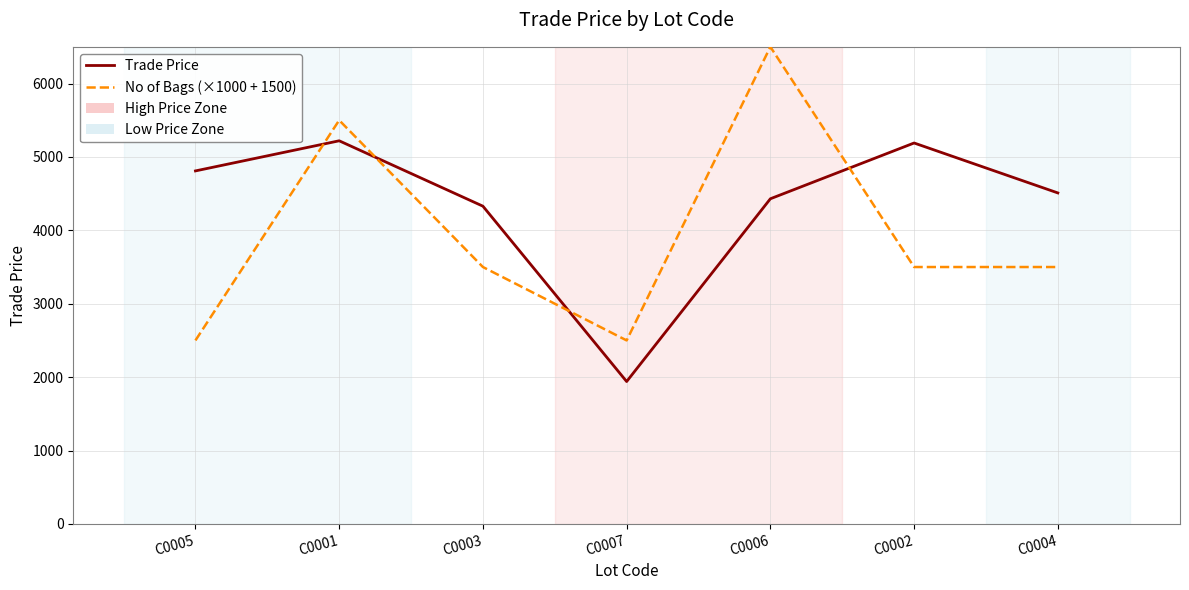

Is it true that Trade Price equals 1498.7 at C0006?

False